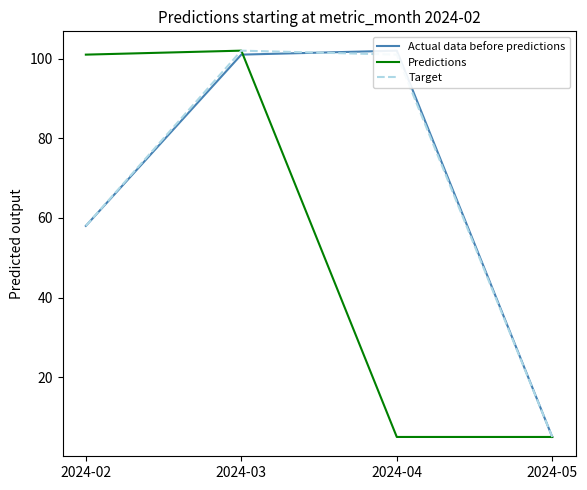

Reading left to right, what are all the values shown in this chart?

Actual data before predictions: 58	101	102	5
Predictions: 101	102	5	5
Target: 58	102	101	5